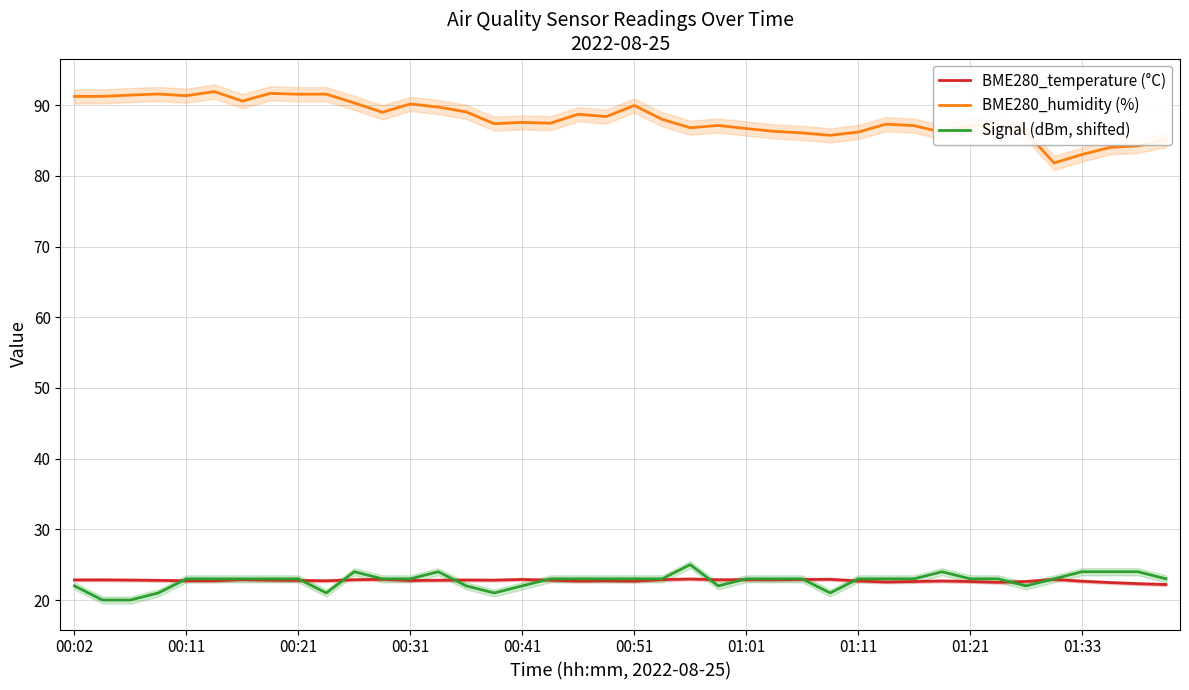

True or false: BME280_humidity (%) and BME280_temperature (°C) intersect in this chart.

False